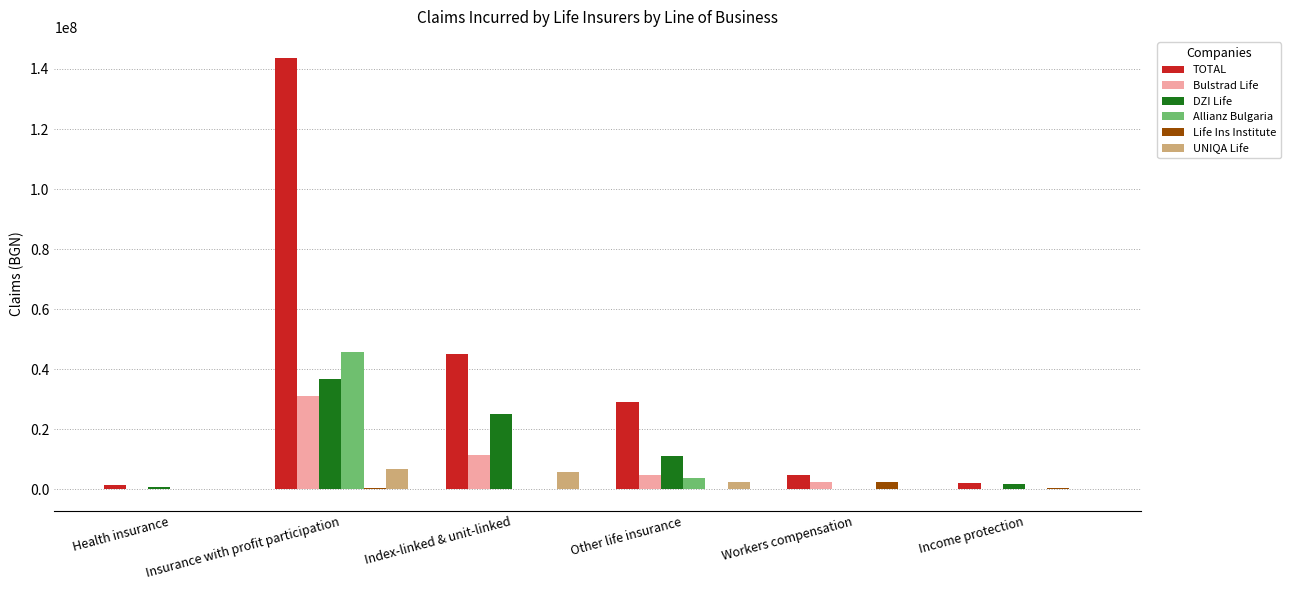

Between Index-linked & unit-linked and Workers compensation, which series saw the biggest shift?

TOTAL